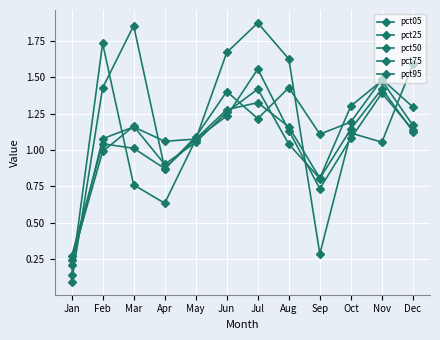

True or false: pct05 has a value of 1.1 at Oct.

True